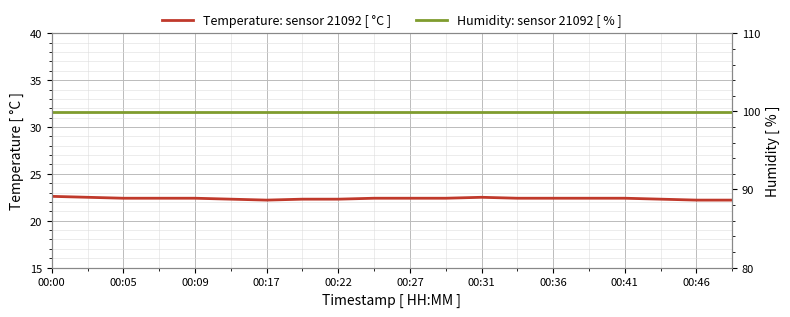

Reading left to right, what are all the values shown in this chart?

Temperature: sensor 21092 [ °C ]: 22.6	22.5	22.4	22.4	22.4	22.3	22.2	22.3	22.3	22.4	22.4	22.4	22.5	22.4	22.4	22.4	22.4	22.3	22.2	22.2
Humidity: sensor 21092 [ % ]: 99.9	99.9	99.9	99.9	99.9	99.9	99.9	99.9	99.9	99.9	99.9	99.9	99.9	99.9	99.9	99.9	99.9	99.9	99.9	99.9